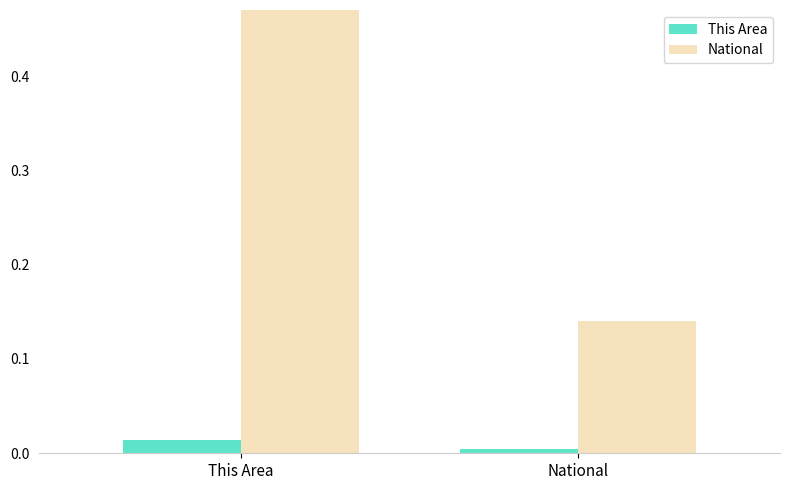

Which series has the largest total across all categories?

National